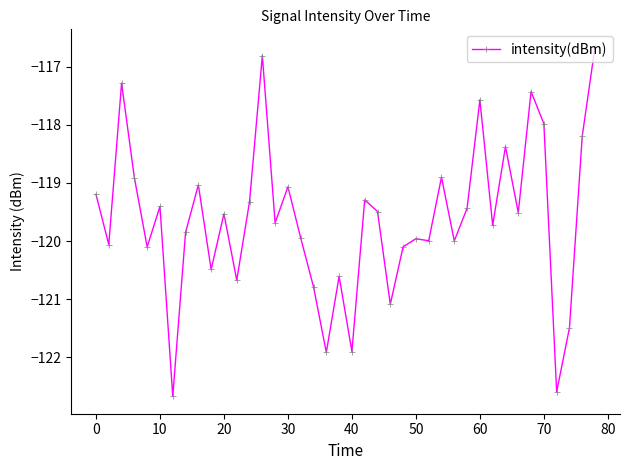

What is the minimum value shown in the chart?

-122.7